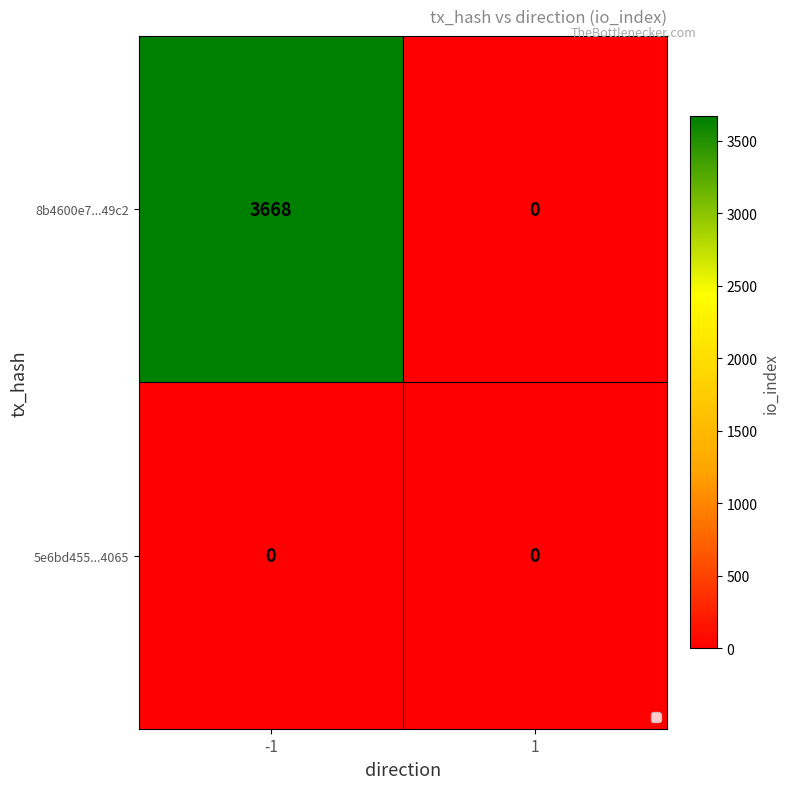

What is the maximum value shown in the chart?

3668